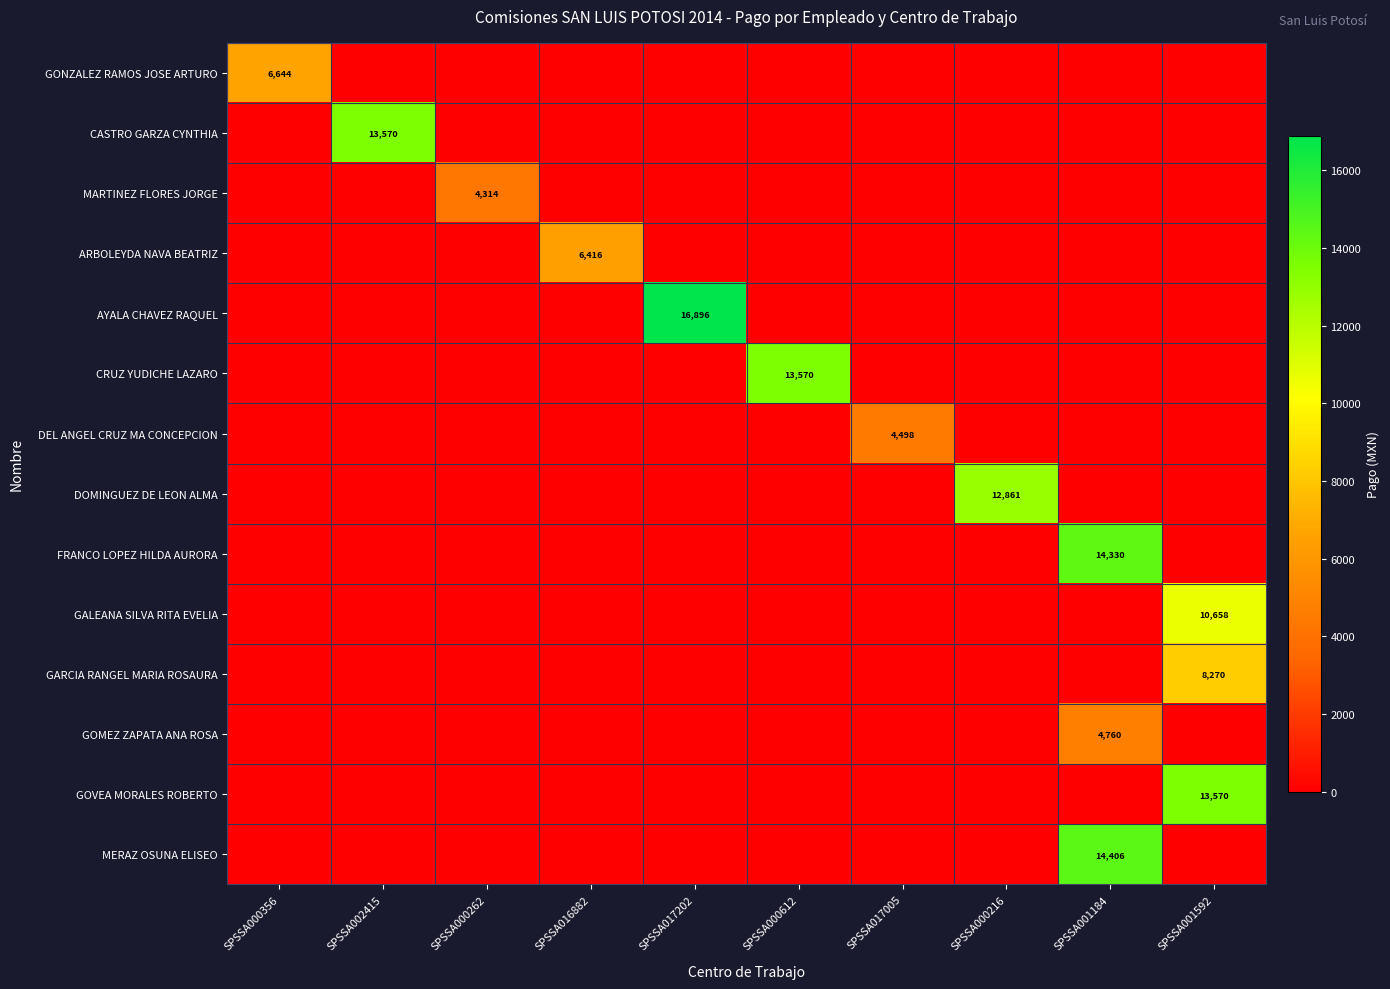

Between SPSSA017202 and SPSSA016882, which is larger?

SPSSA017202